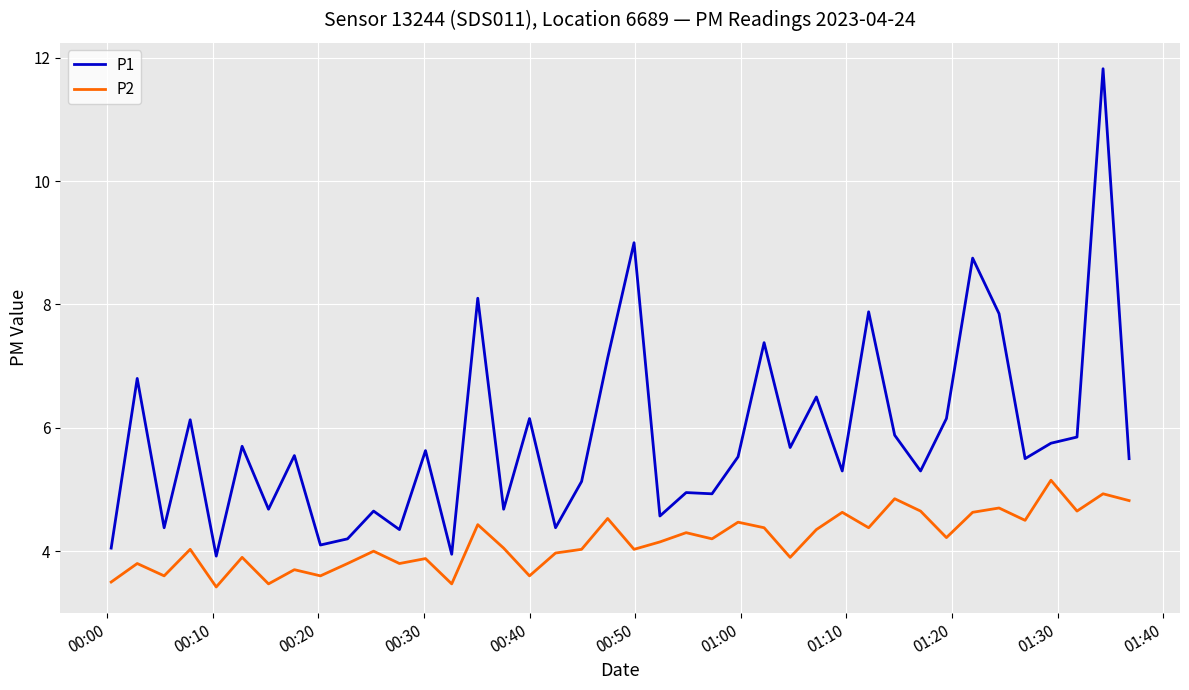

How many distinct data groups are displayed?

2